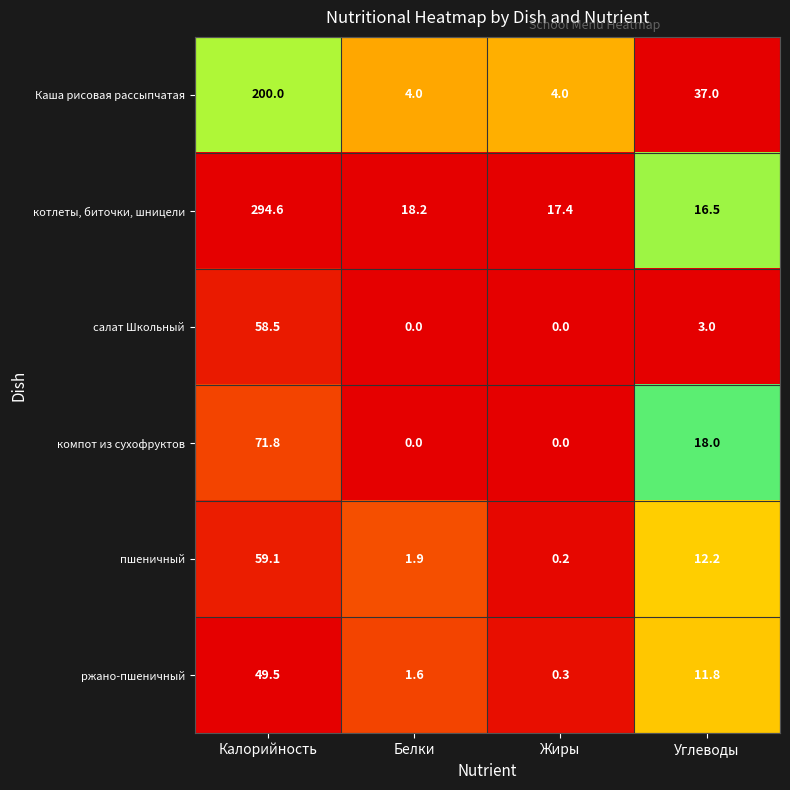

What is the difference between the салат Школьный values at Жиры and Углеводы?

3.0